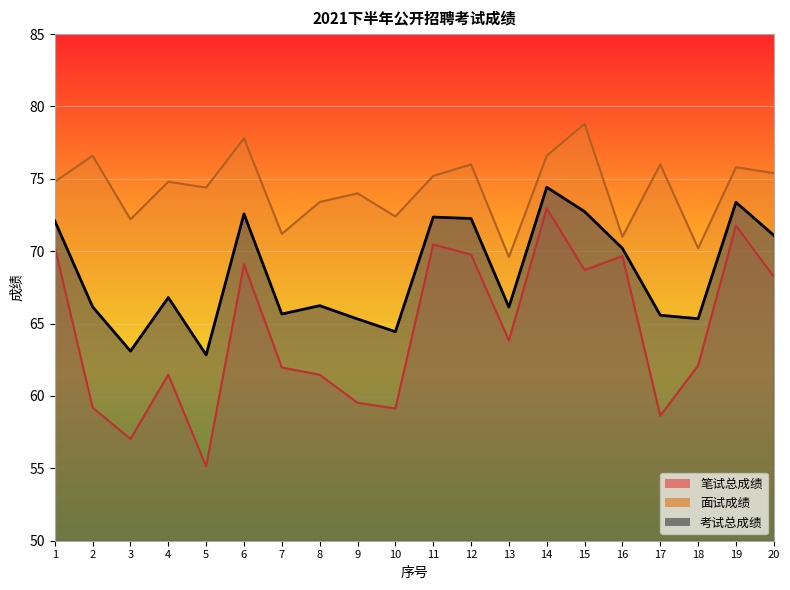

True or false: 考试总成绩 and 面试成绩 intersect in this chart.

False